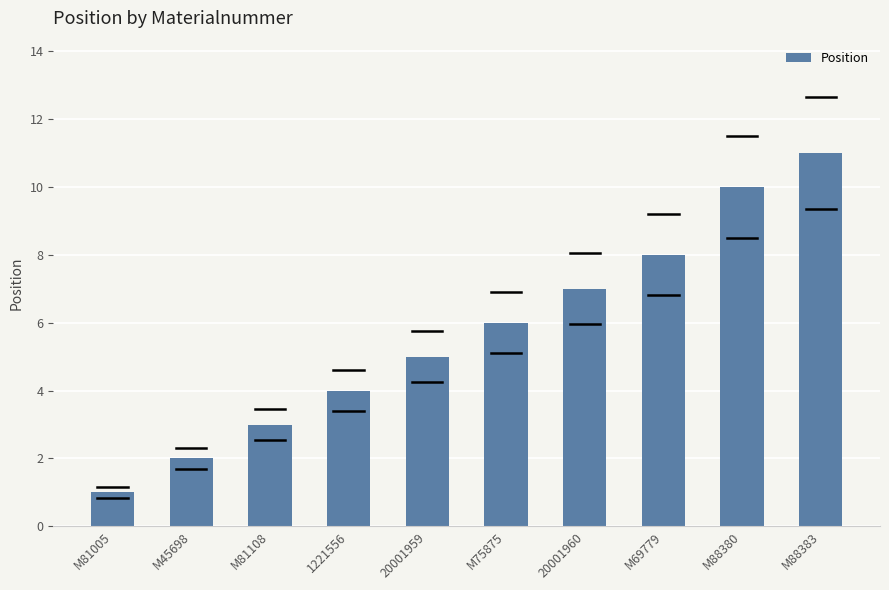

The value at M69779 is 8. True or false?

True